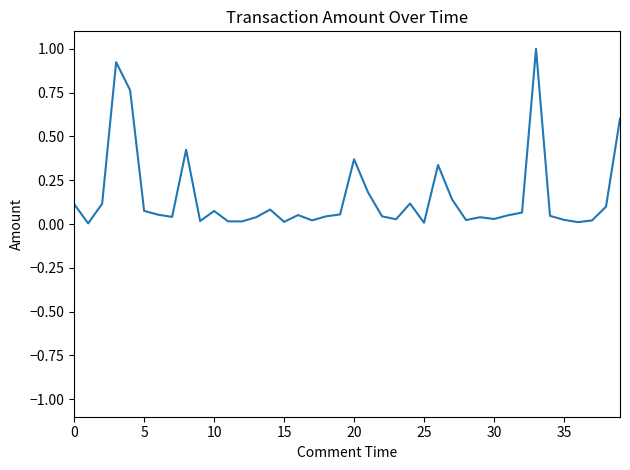

What is the difference between the maximum and minimum values?

1.0